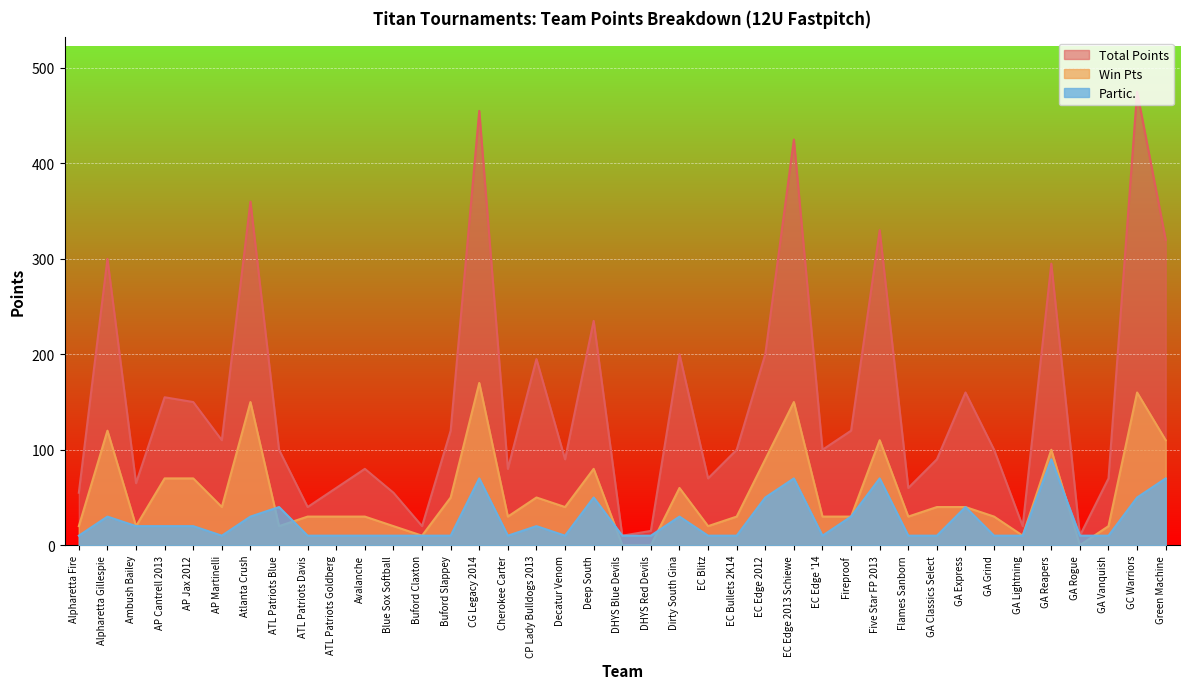

Between GC Warriors and AP Jax 2012, which is larger?

GC Warriors